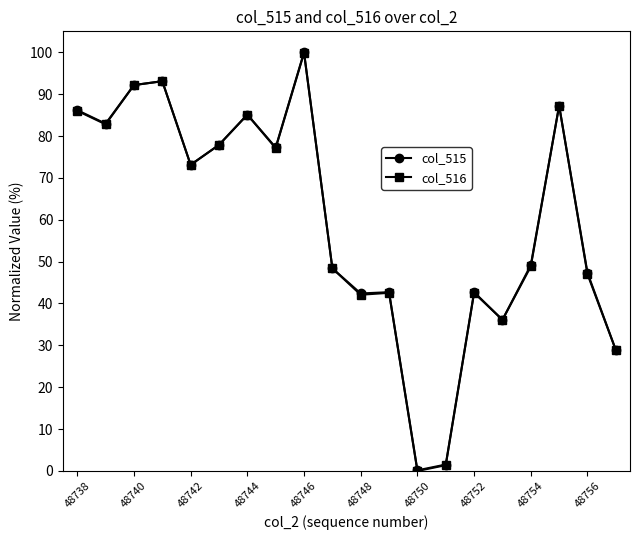

What is the greatest value displayed?

100.0